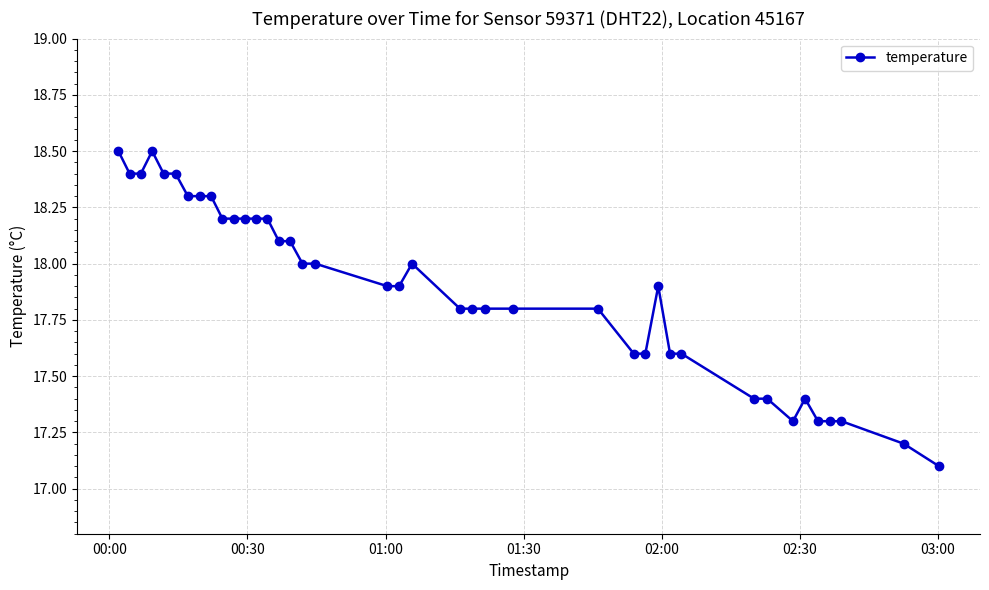

What is the sum of all values?

715.5